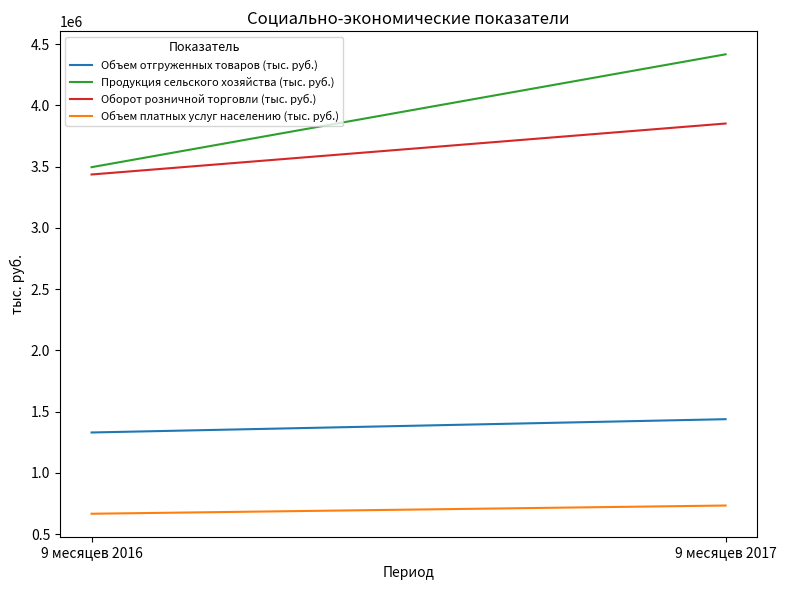

What is the difference between the Оборот розничной торговли (тыс. руб.) values at 9 месяцев 2016 and 9 месяцев 2017?

416199